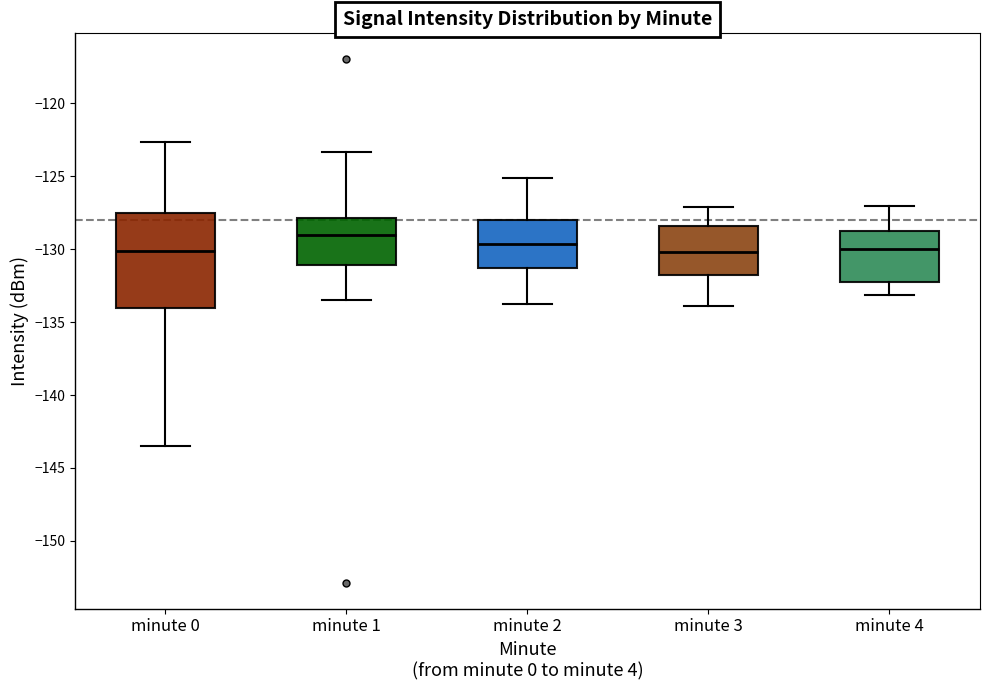

Which box has the highest median line?

minute 1